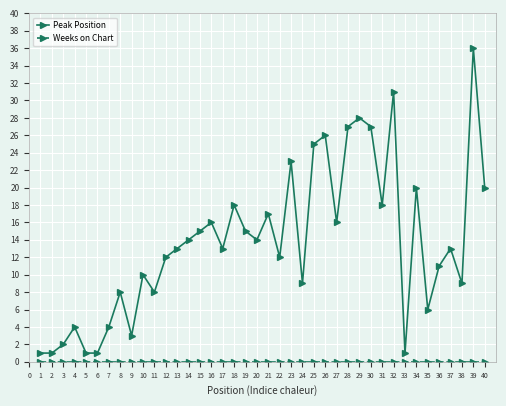

Does the chart display data point markers on the line(s)?

Yes